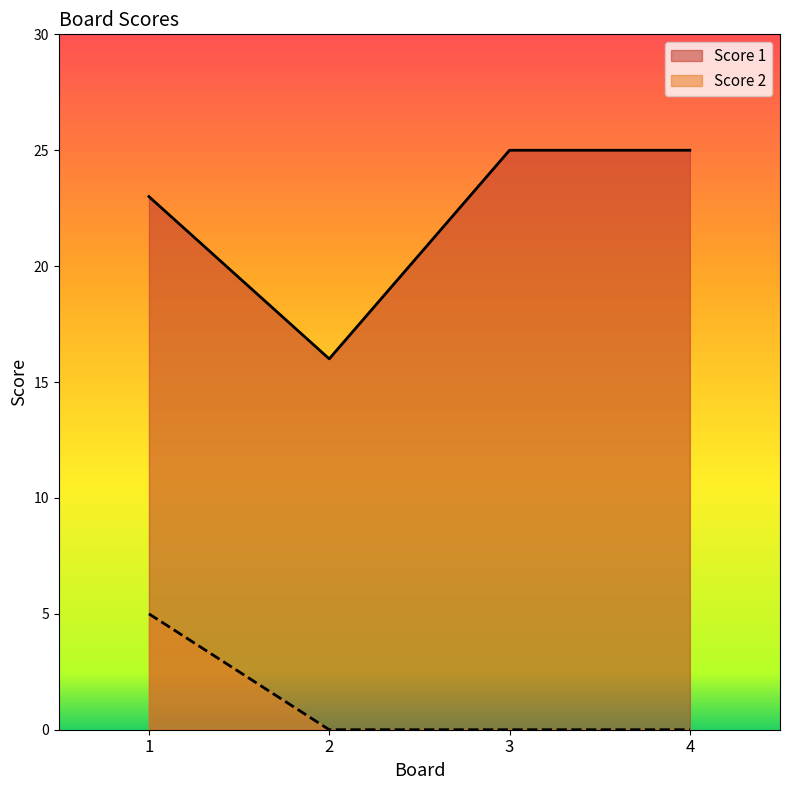

What is the difference between the Score 1 values at 2 and 1?

7